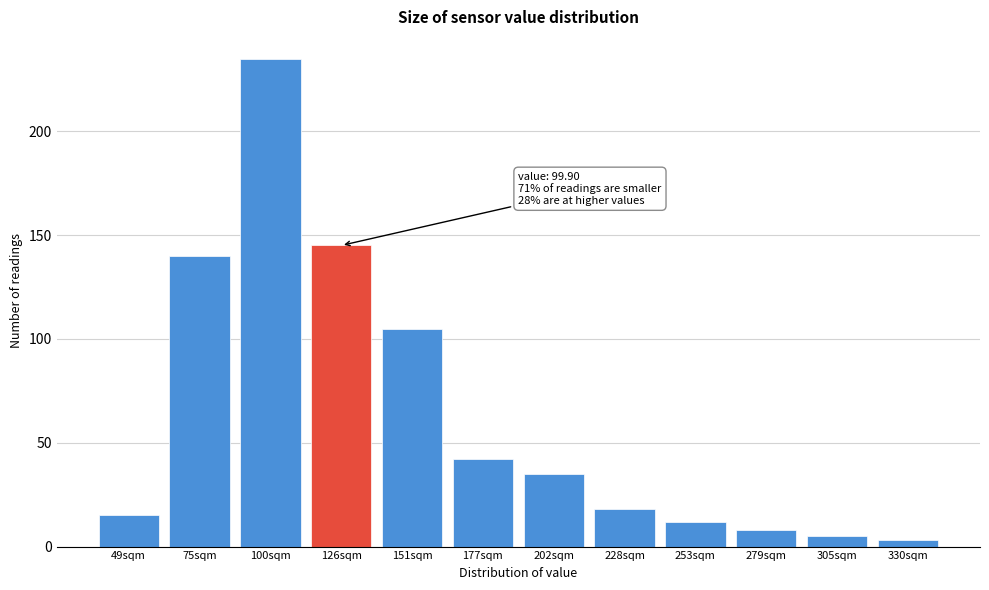

Reading left to right, transcribe all the data shown in this chart.

15	140	235	145	105	42	35	18	12	8	5	3